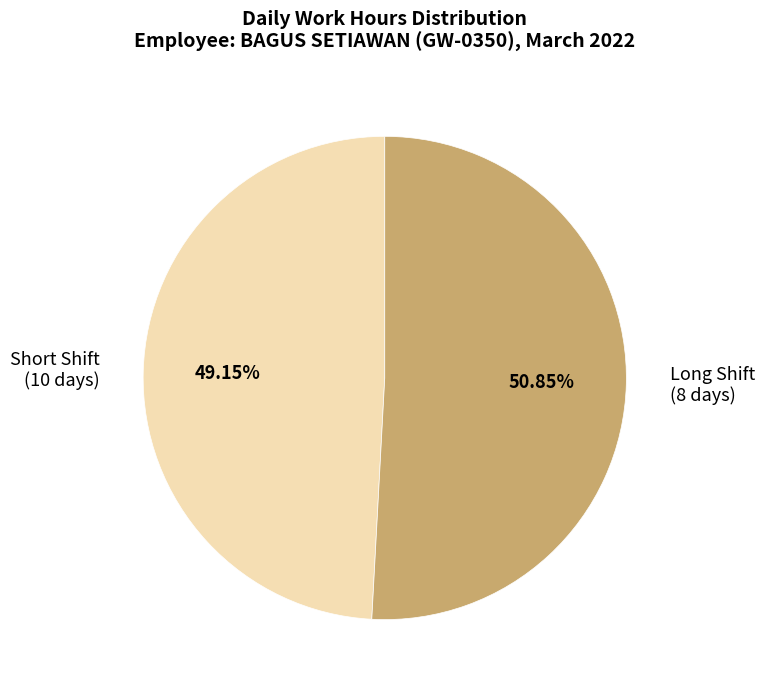

Approximately how many times larger is the value at Short Shift (10 days) compared to Long Shift (8 days)?

1.0